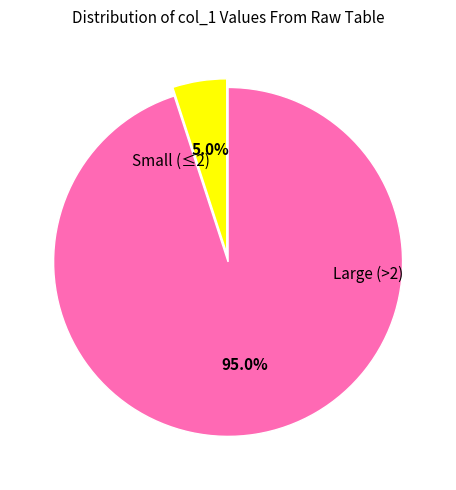

Is there a majority slice in this chart?

Yes